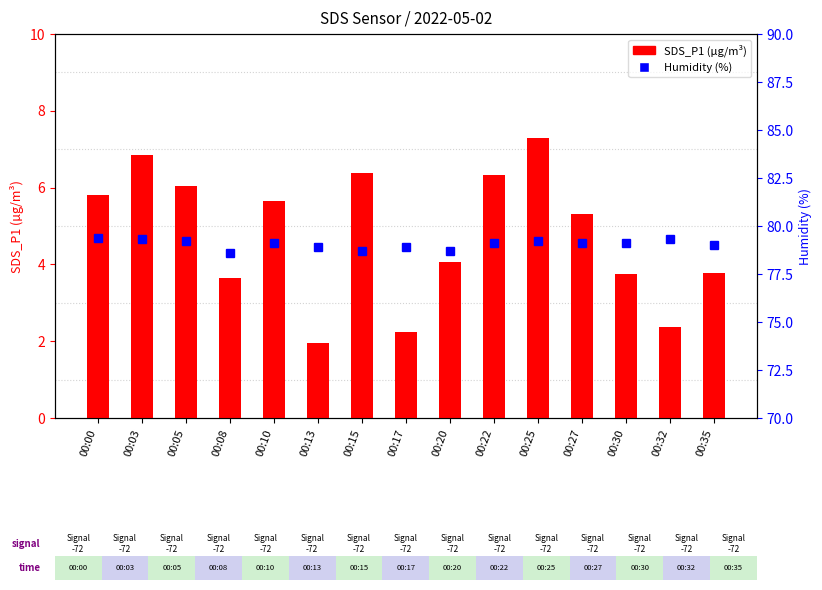

Which series changed the most between 00:13 and 00:25?

SDS_P1